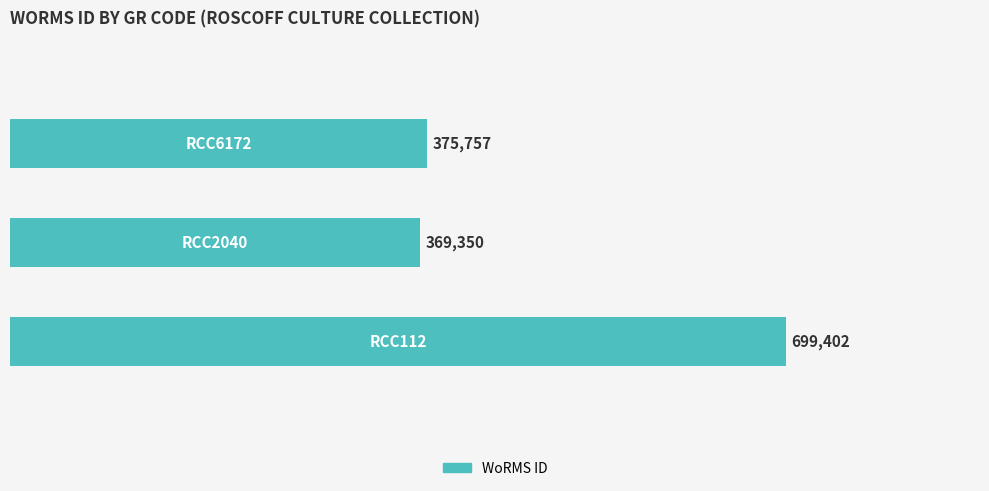

What is the sum of all values?

1444509